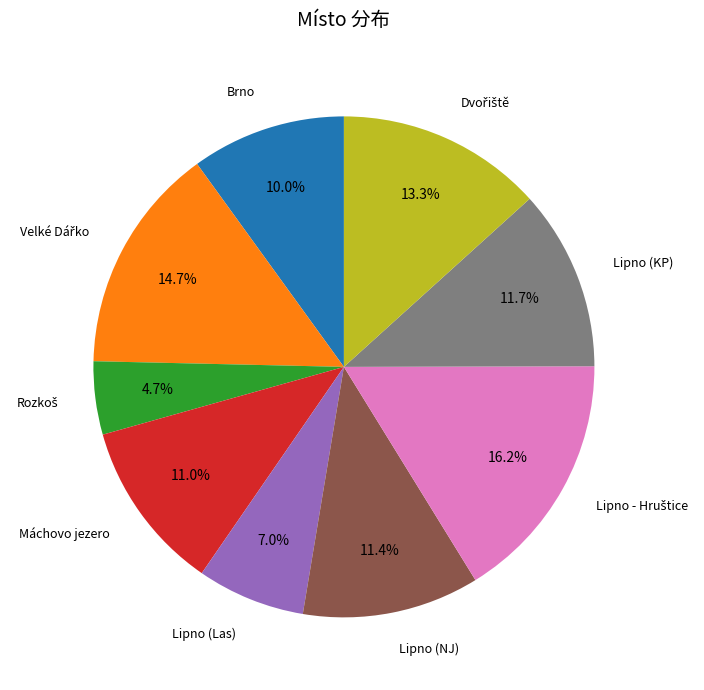

How much of the chart is everything except Lipno (NJ)?

88.6%